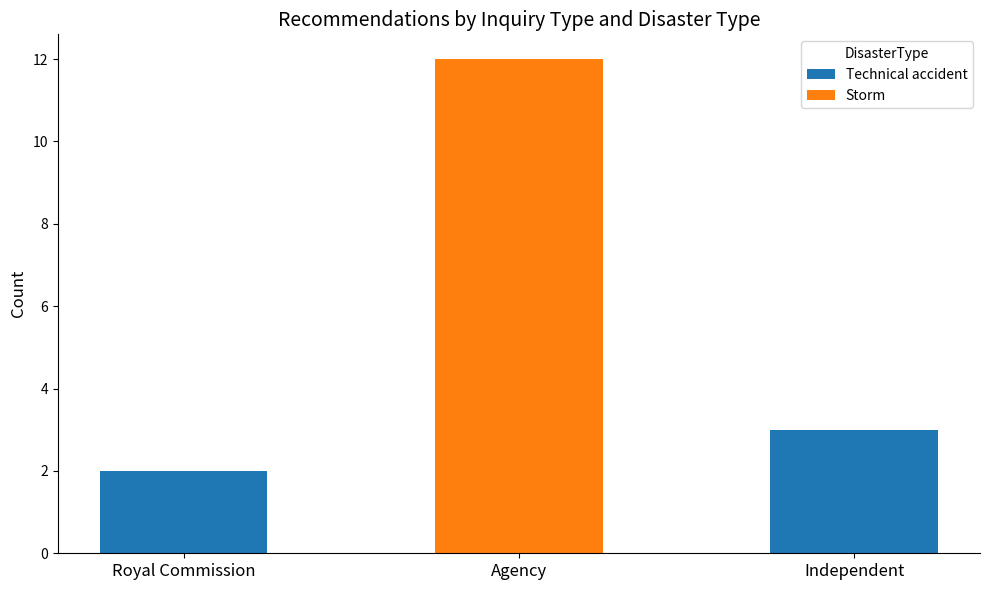

Reading right to left, list the values for the Technical accident series.

Independent=3	Agency=0	Royal Commission=2